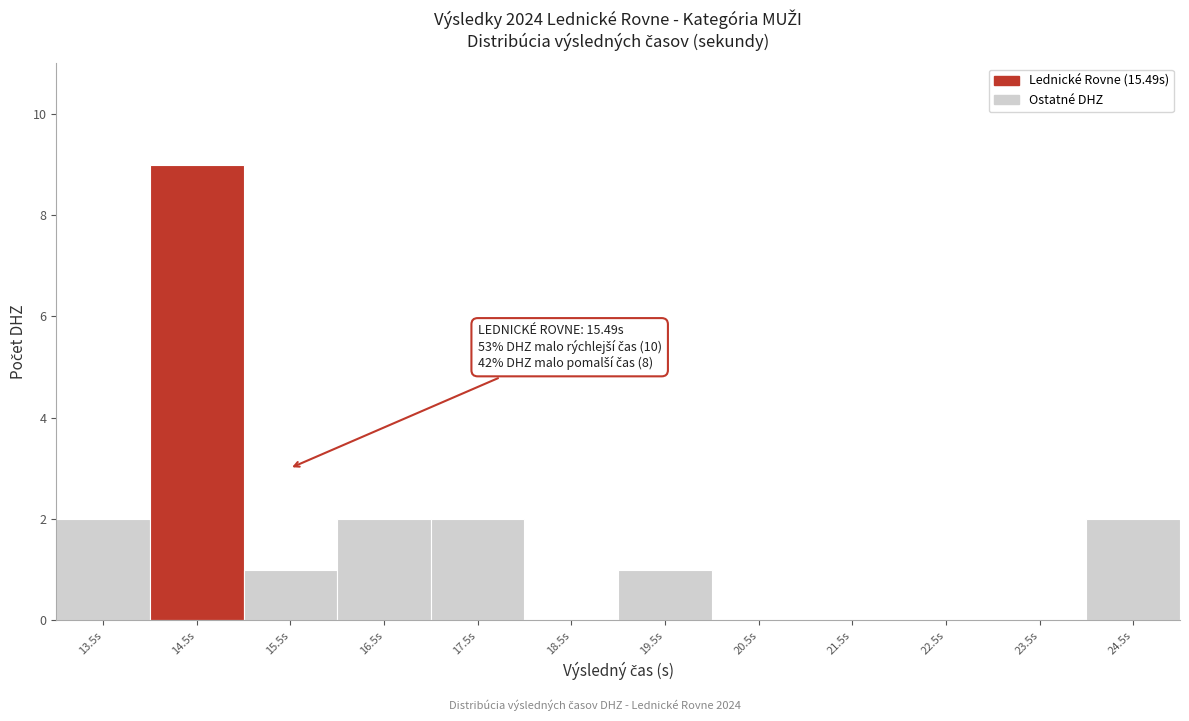

Reading left to right, extract all data points from this chart.

13.5s=2	14.5s=9	15.5s=1	16.5s=2	17.5s=2	18.5s=0	19.5s=1	20.5s=0	21.5s=0	22.5s=0	23.5s=0	24.5s=2